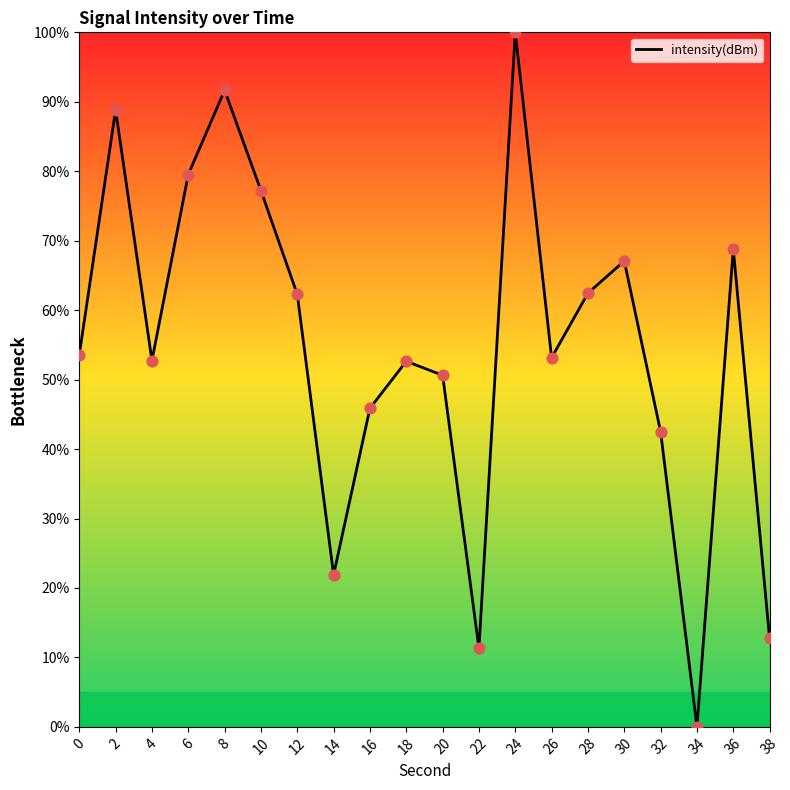

Approximately how many times larger is the value at 8 compared to 4?

1.7